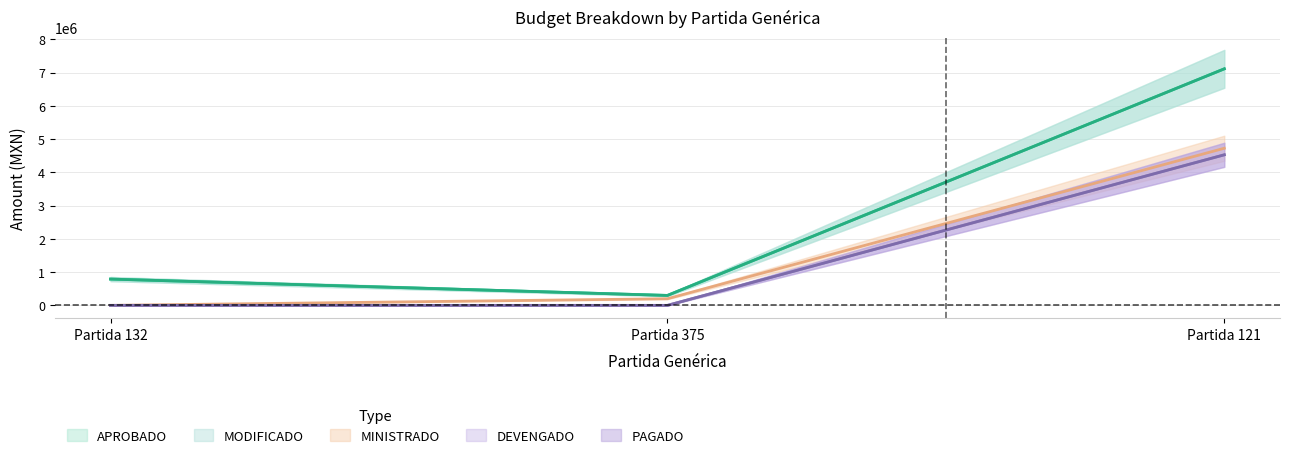

How many lines are shown in the chart?

5